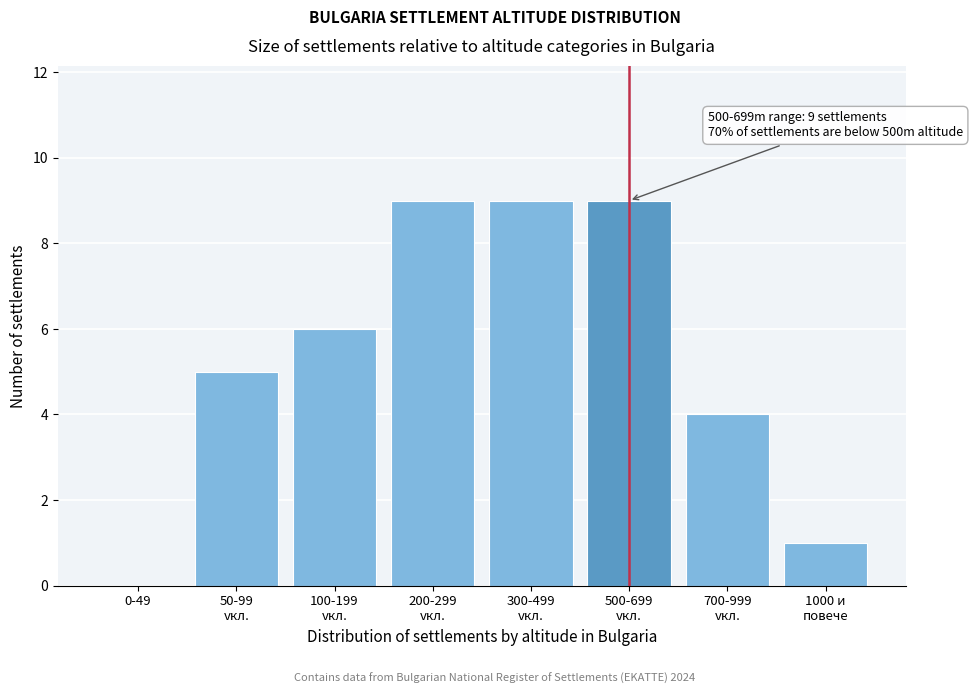

What is the maximum value shown in the chart?

9